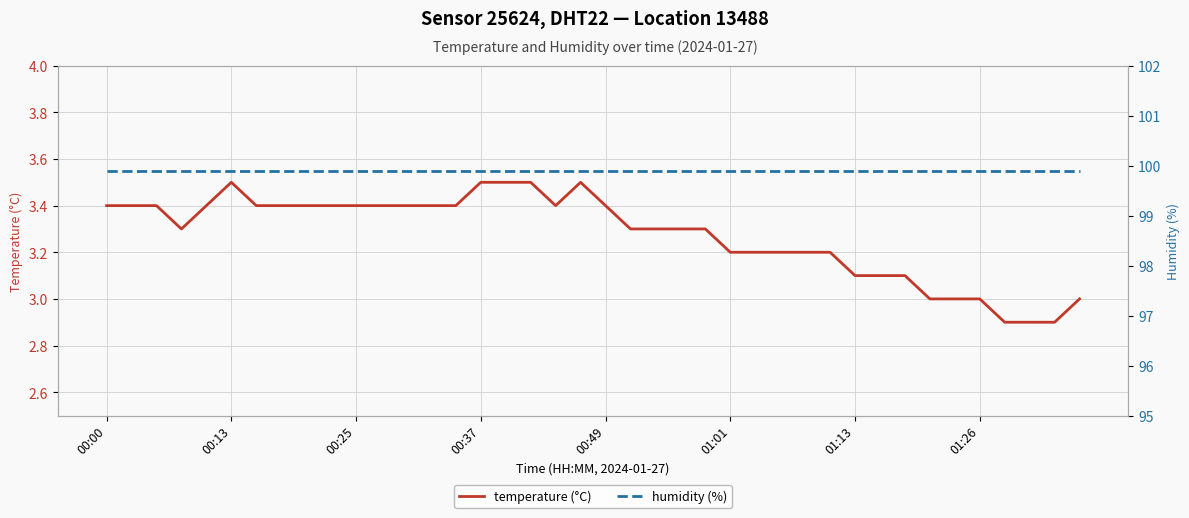

The value of temperature (°C) at 00:37 is 3.5. True or false?

True